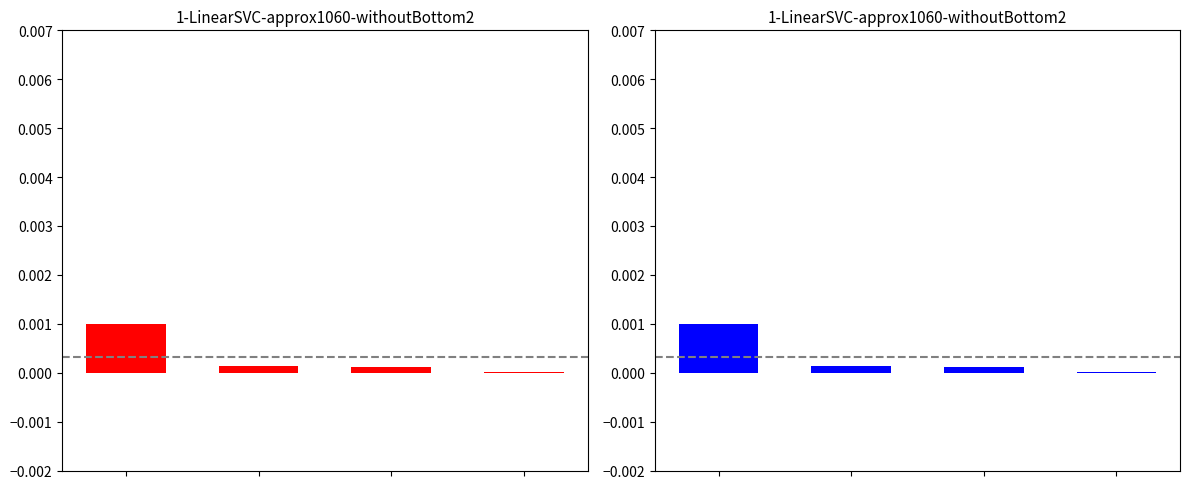

Is the value of Number of Formats (Blue) at 3 greater than the value of Number of Formats (Red) at 0?

No